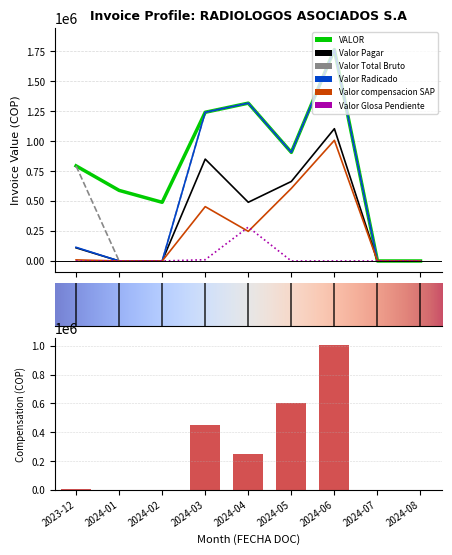

What position from the left is 2024-03?

4